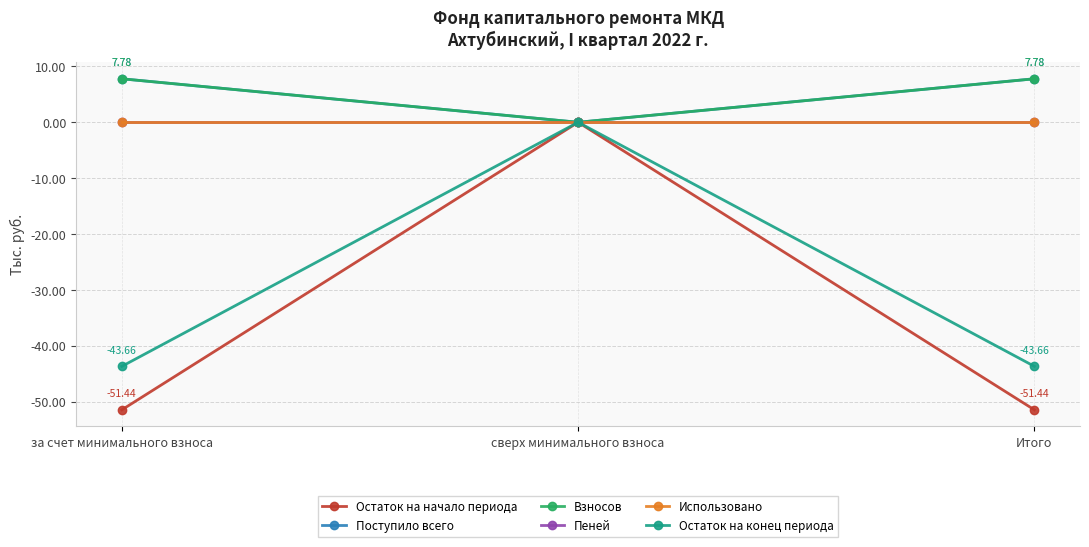

What is the sum of all Поступило всего values?

15.6